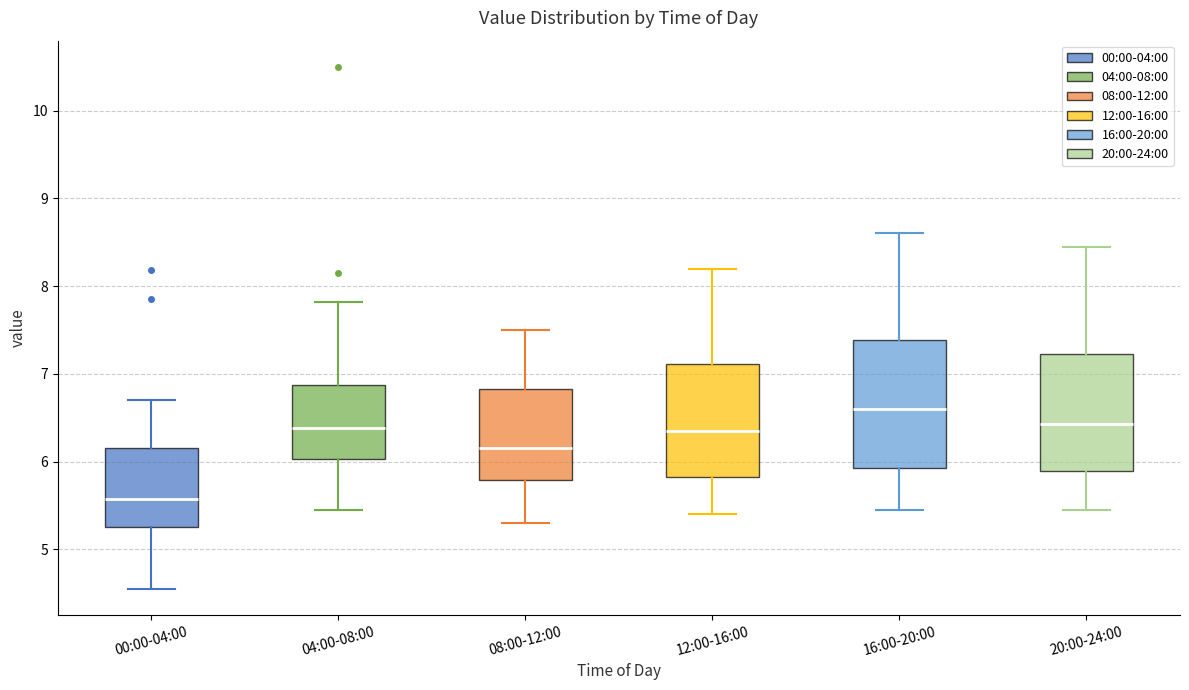

Which box's median line is the lowest?

00:00-04:00